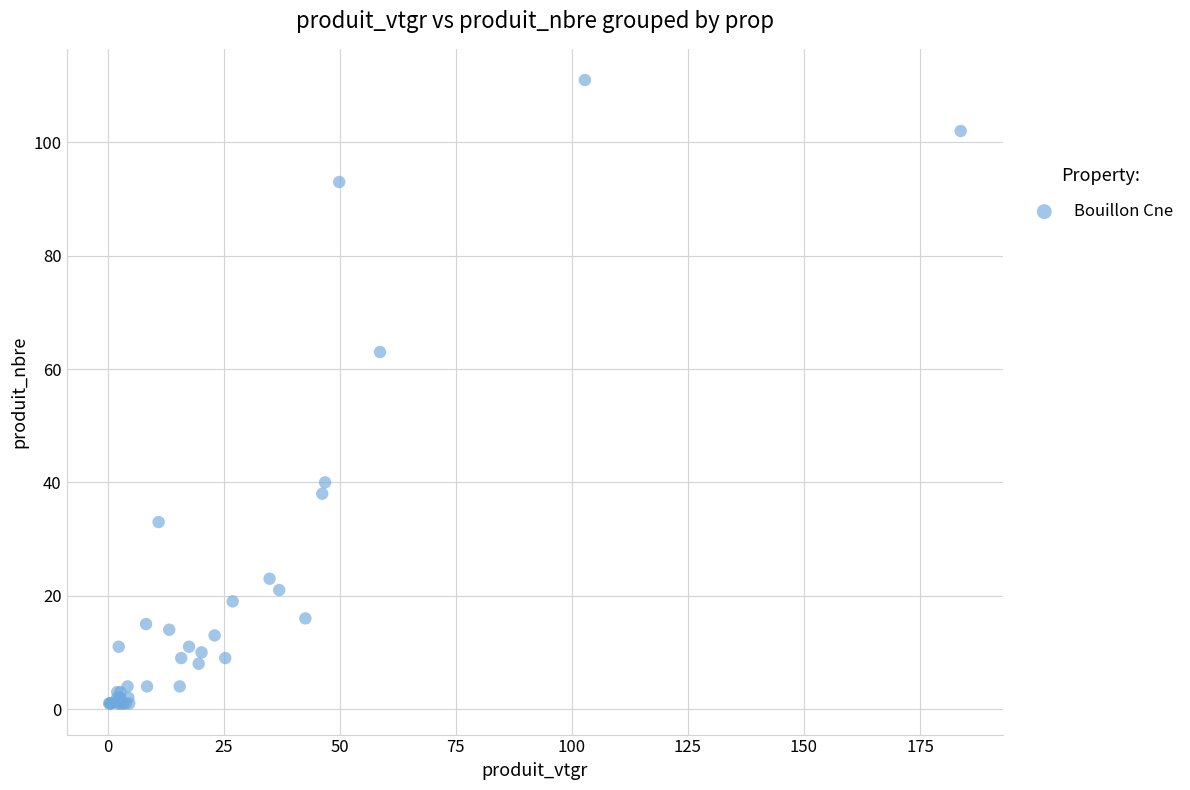

What Y value in the scatter plot is closest to 56?

63